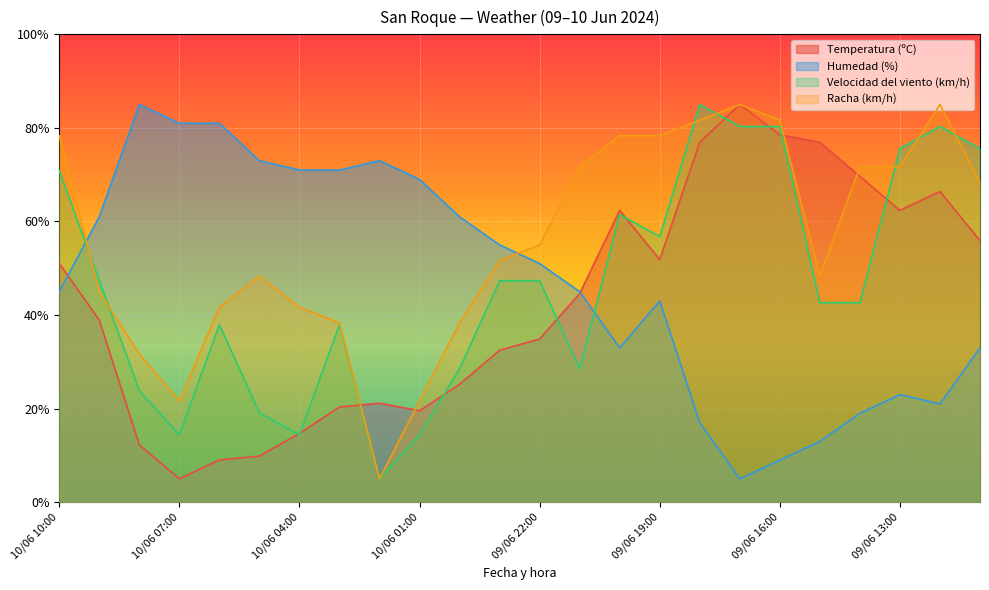

What are all the series names shown in the legend?

Temperatura (ºC), Humedad (%), Velocidad del viento (km/h), Racha (km/h)